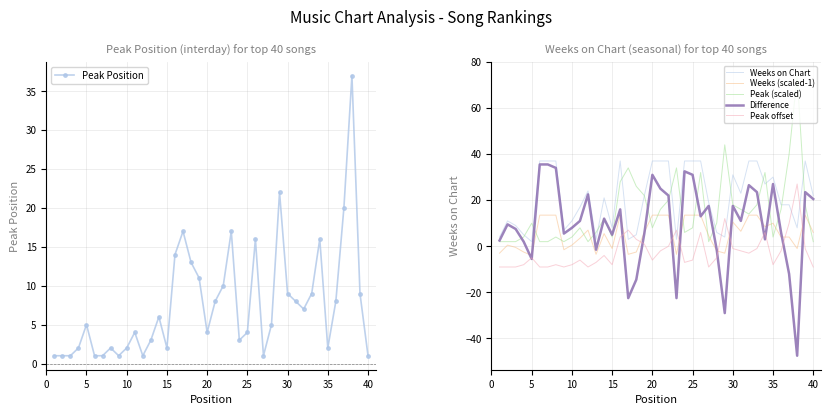

At how many categories does at least one series exceed 44?

1